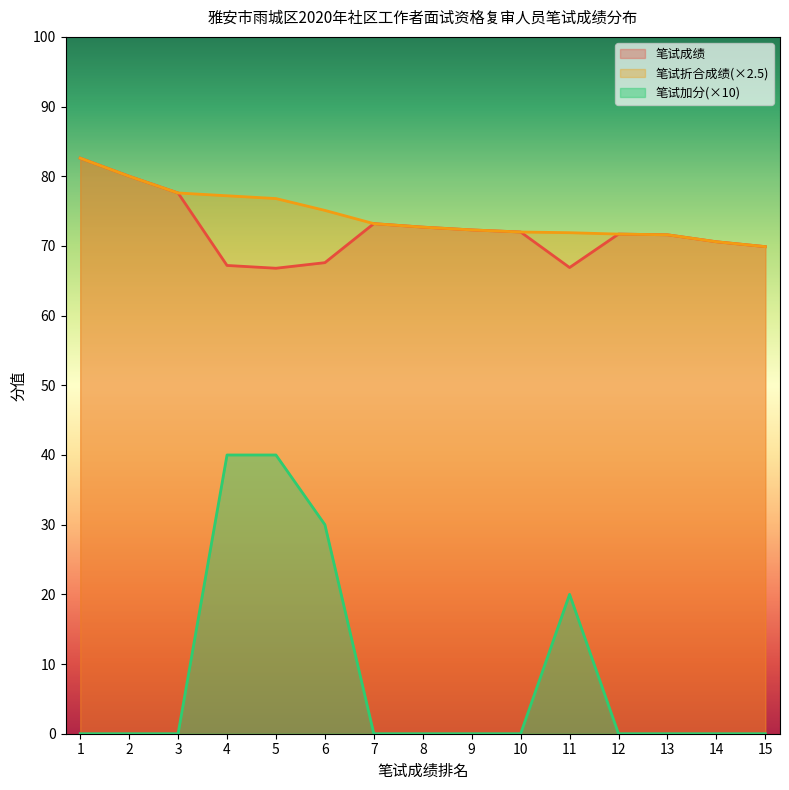

What value does the 笔试折合成绩 series have at 3?

77.6